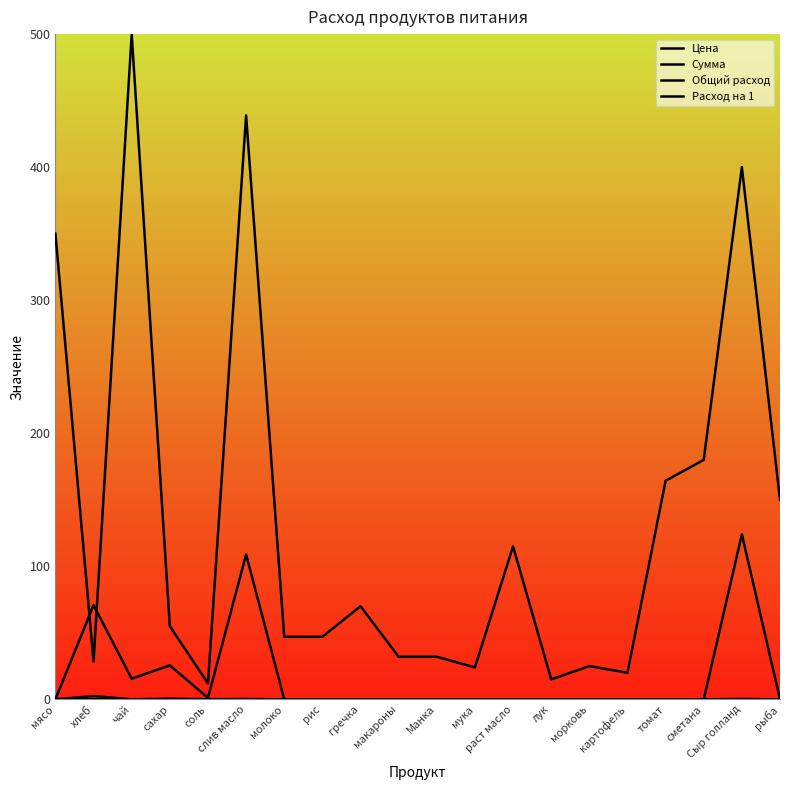

How many series are shown in this chart?

4